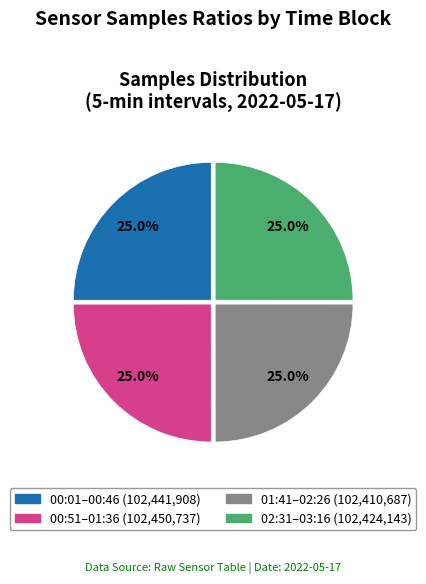

How many segments does this pie chart have?

4